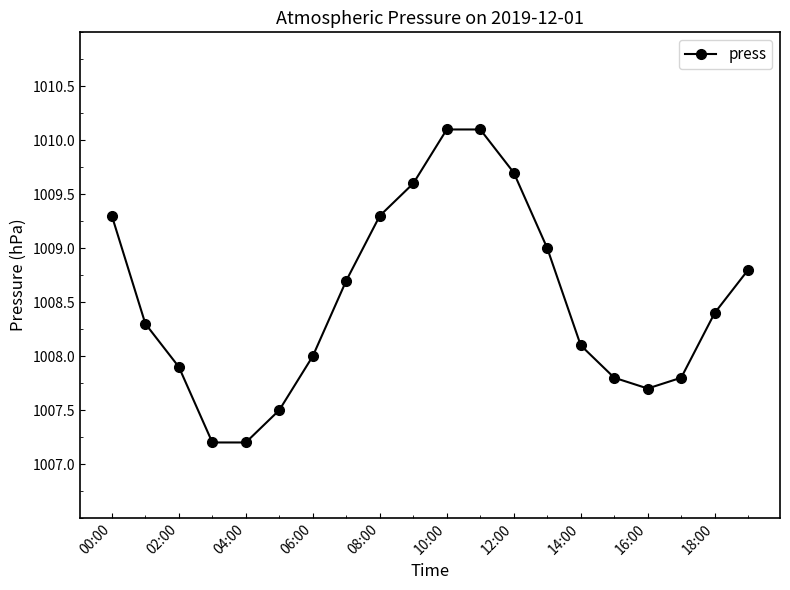

What is the sum of all values?

20170.5